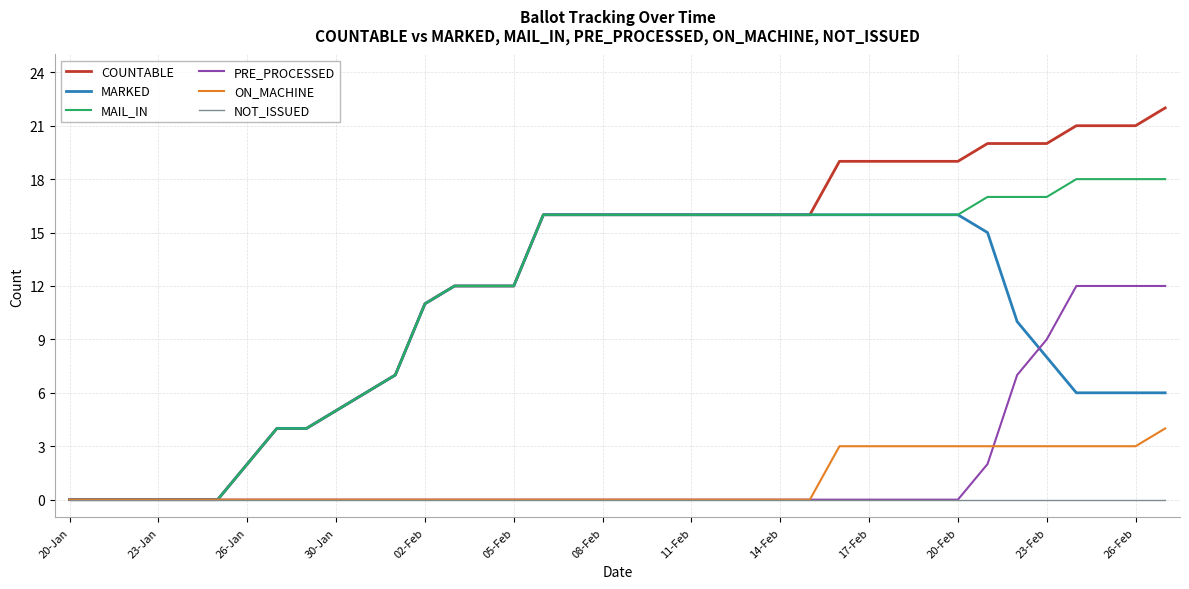

Which series has the largest range (max minus min)?

COUNTABLE